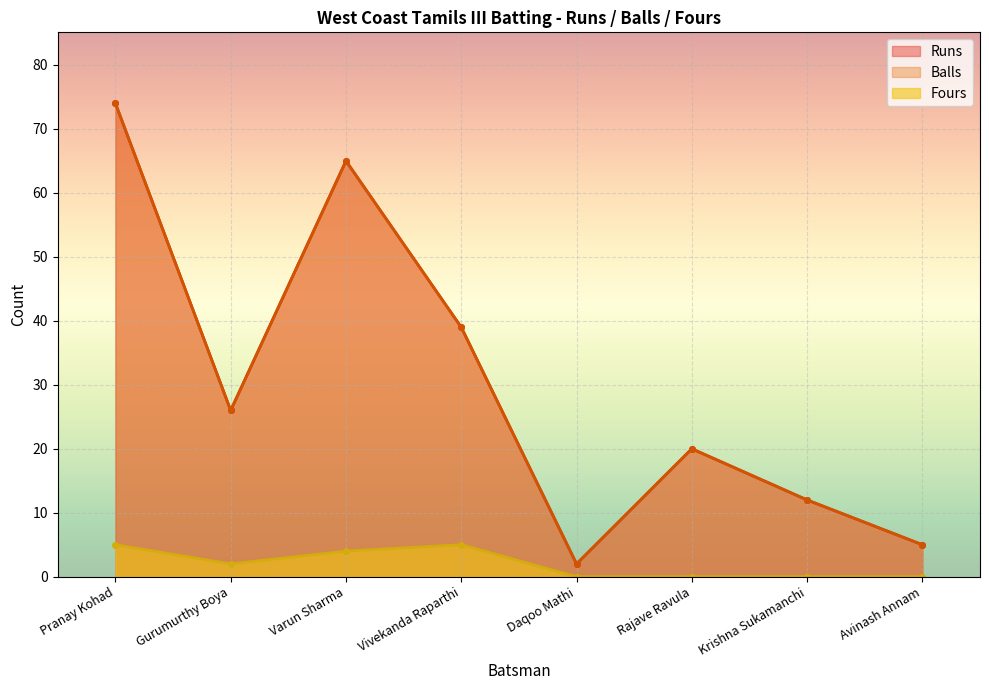

Which category has the highest value across all series?

Pranay Kohad